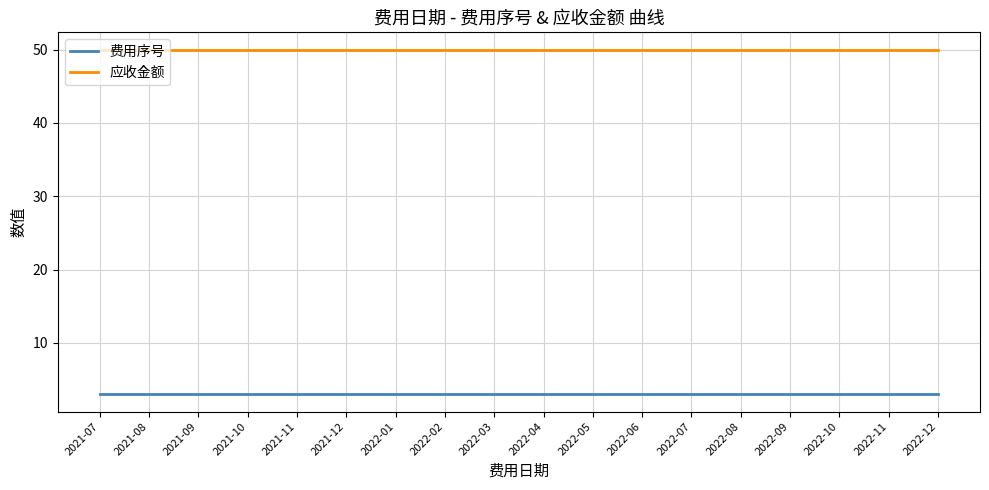

The 应收金额 series shows 72 at 2022-07. True or false?

False